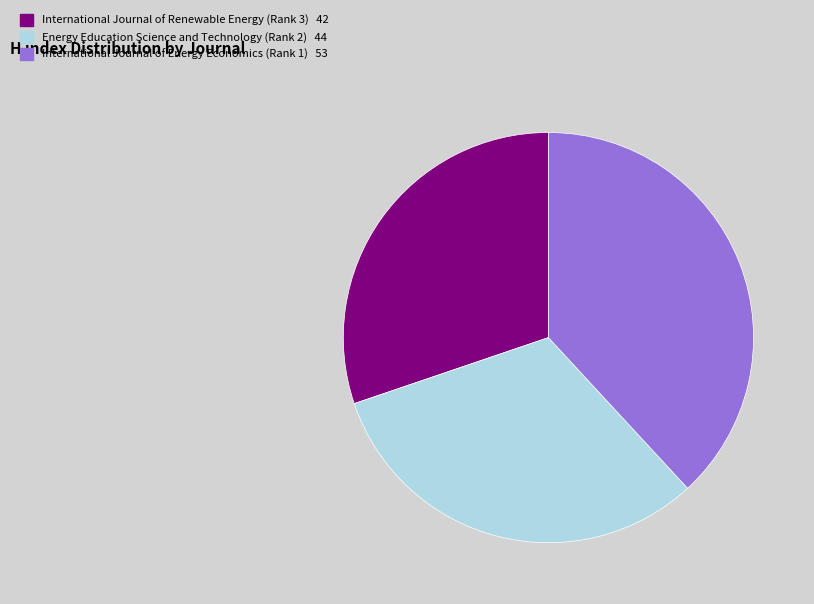

What is the largest slice in the pie chart?

International Journal of Energy Economics (Rank 1)